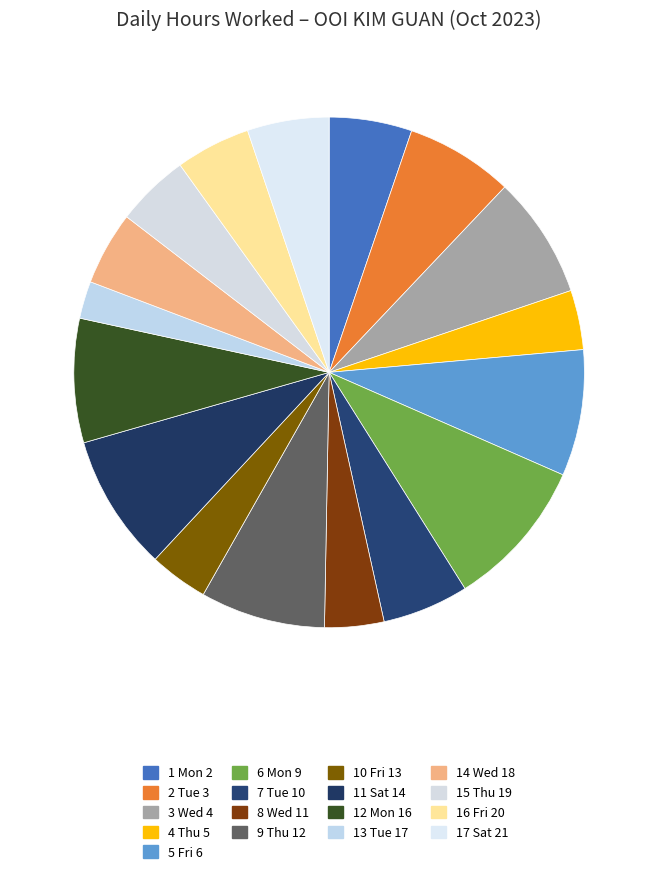

Does any single category account for the majority?

No